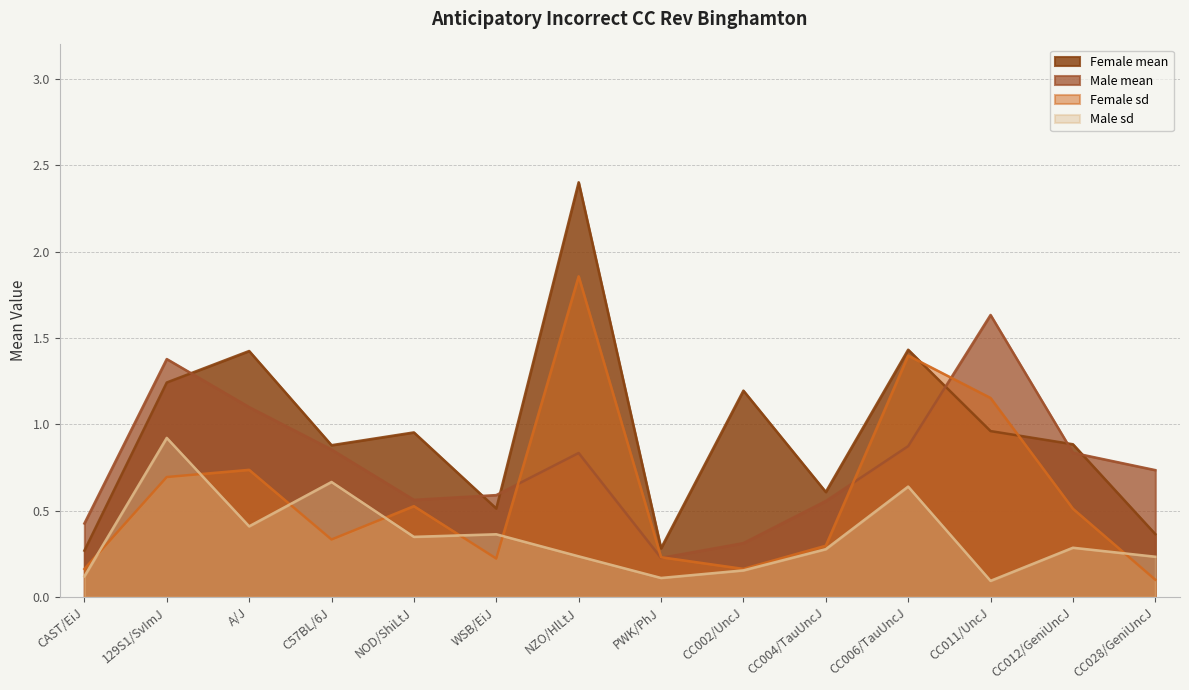

Is it true that Female sd equals 0.1 at CC004/TauUncJ?

False